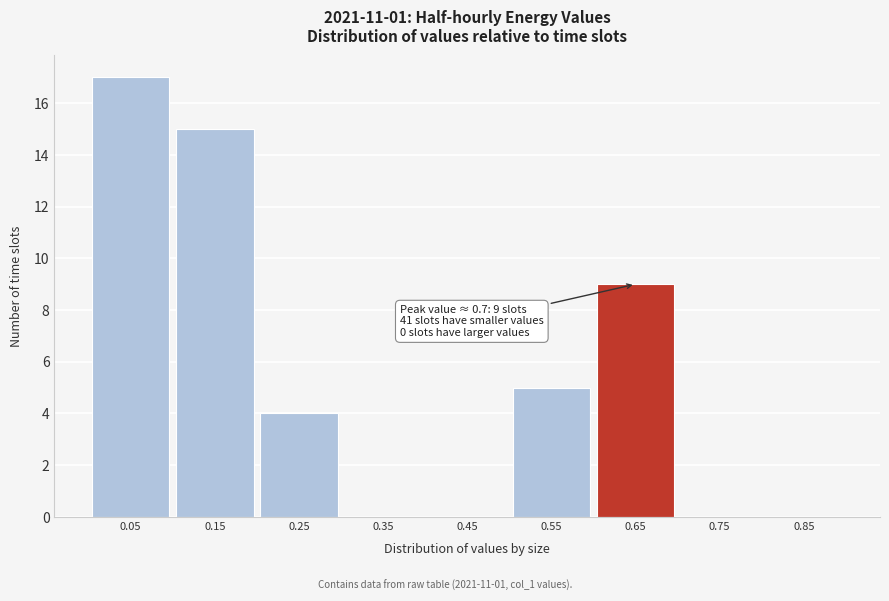

Reading left to right, what are all the values shown in this chart?

0.05=17	0.15=15	0.25=4	0.35=0	0.45=0	0.55=5	0.65=9	0.75=0	0.85=0